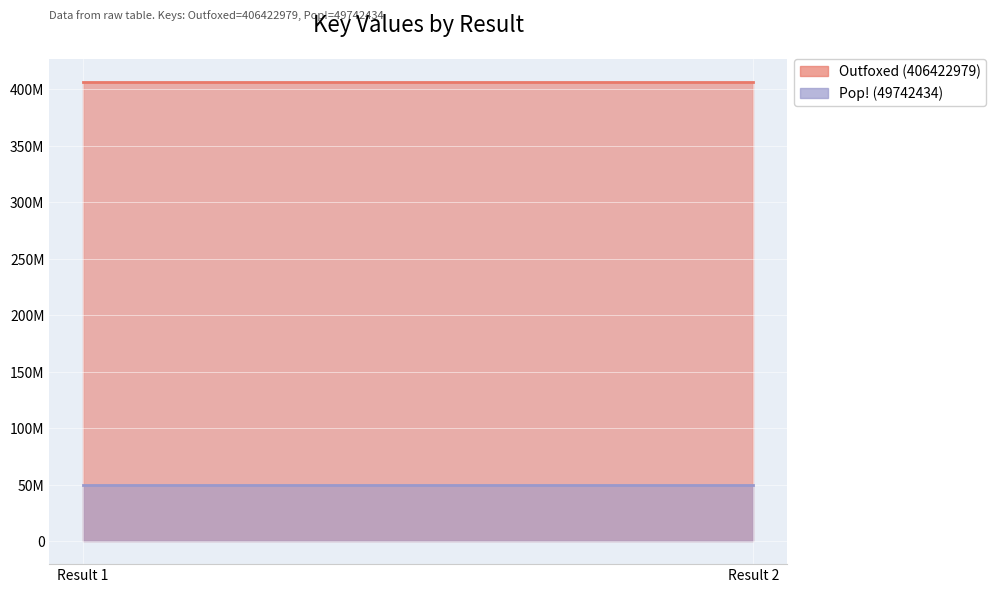

Reading right to left, extract all data points from this chart.

Outfoxed (406422979): 406422979	406422979
Pop! (49742434): 49742434	49742434